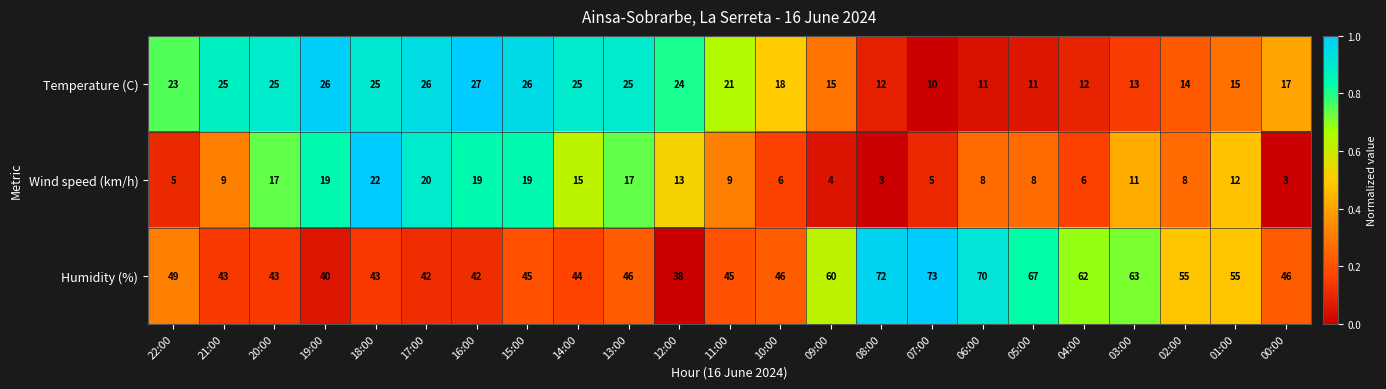

What is the difference between the Wind speed (km/h) values at 04:00 and 18:00?

16